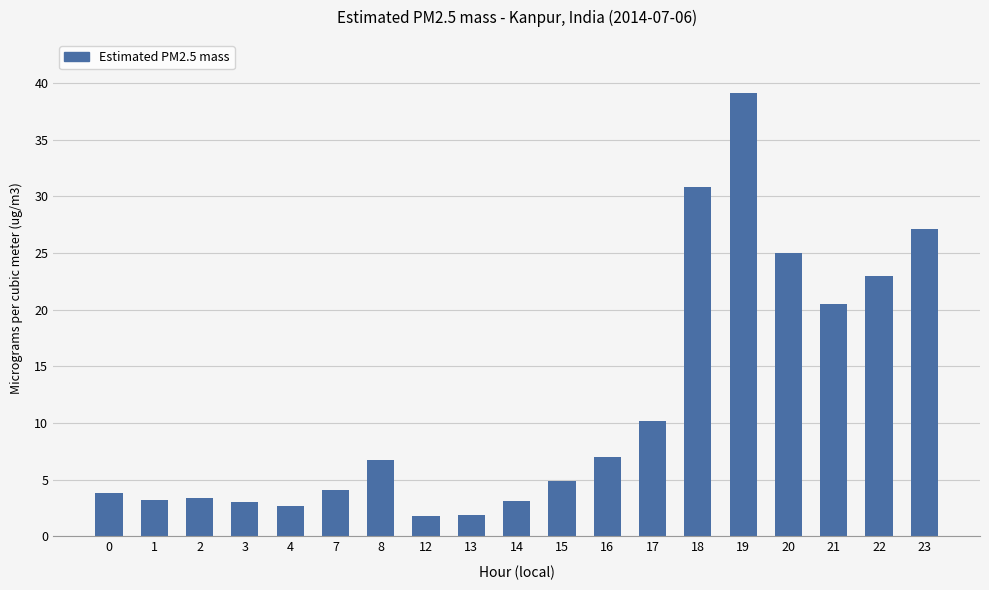

What is the change in value from 3 to 22?

+20.0